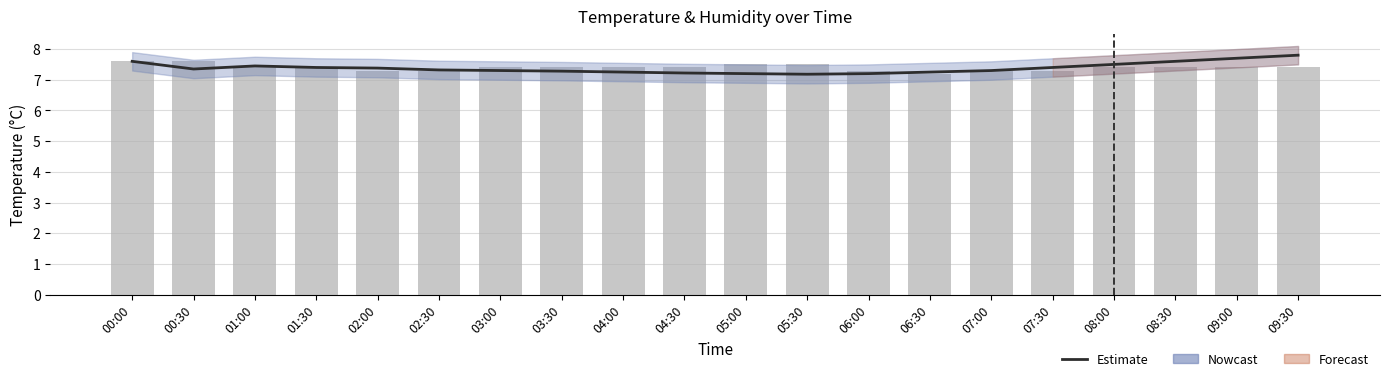

Read the temperature value at 02:30.

7.3